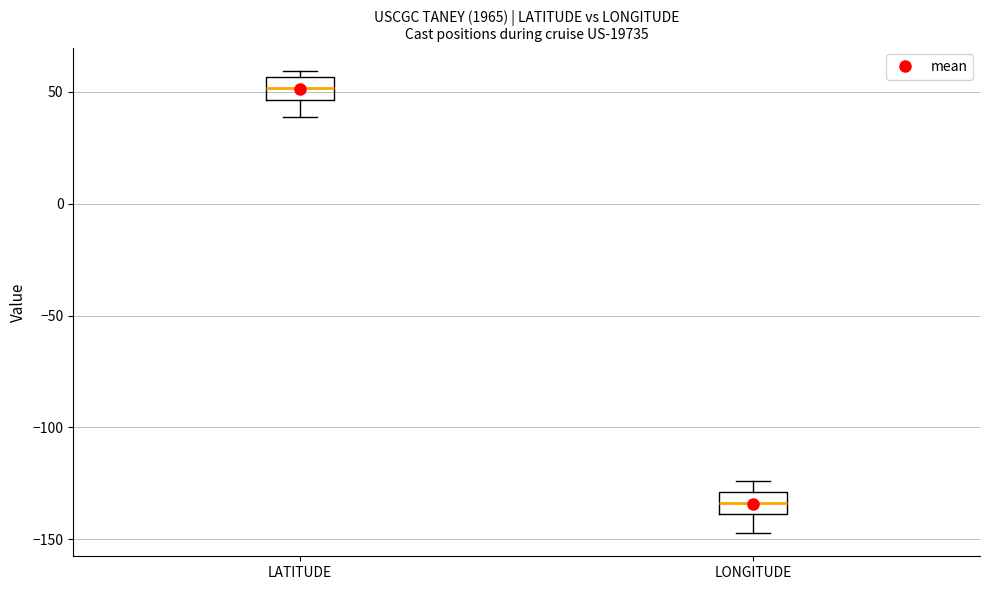

Reading left to right, transcribe this box plot: for each box, give where its median line is, the range the box spans, and where its two whiskers end, as read against the y-axis. The values are not printed on the chart, so give them approximately, as read against the axis.

LATITUDE: median 50, box 45 to 55, whiskers 40 to 60
LONGITUDE: median -135, box -140 to -130, whiskers -145 to -125